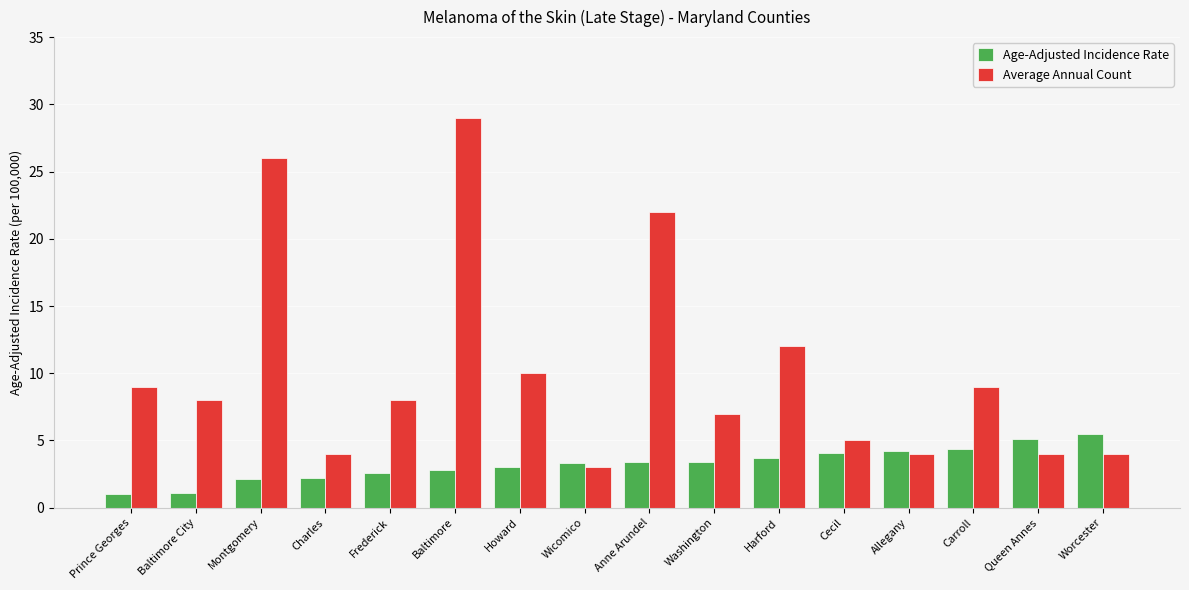

At Howard, list the series in order from largest to smallest.

Average Annual Count, Age-Adjusted Incidence Rate